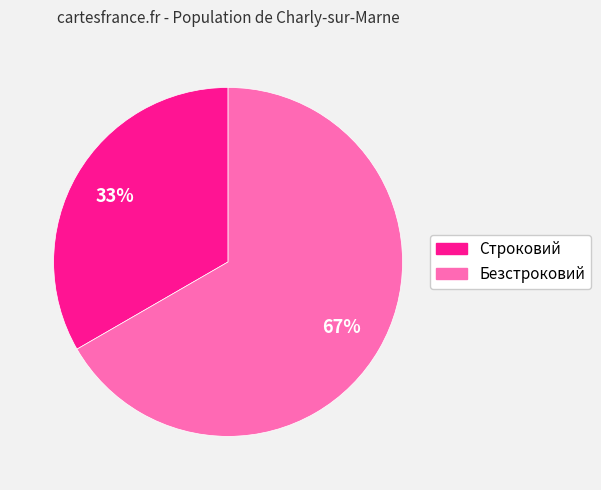

To the nearest percent, what percentage of the pie is Безстроковий?

67%